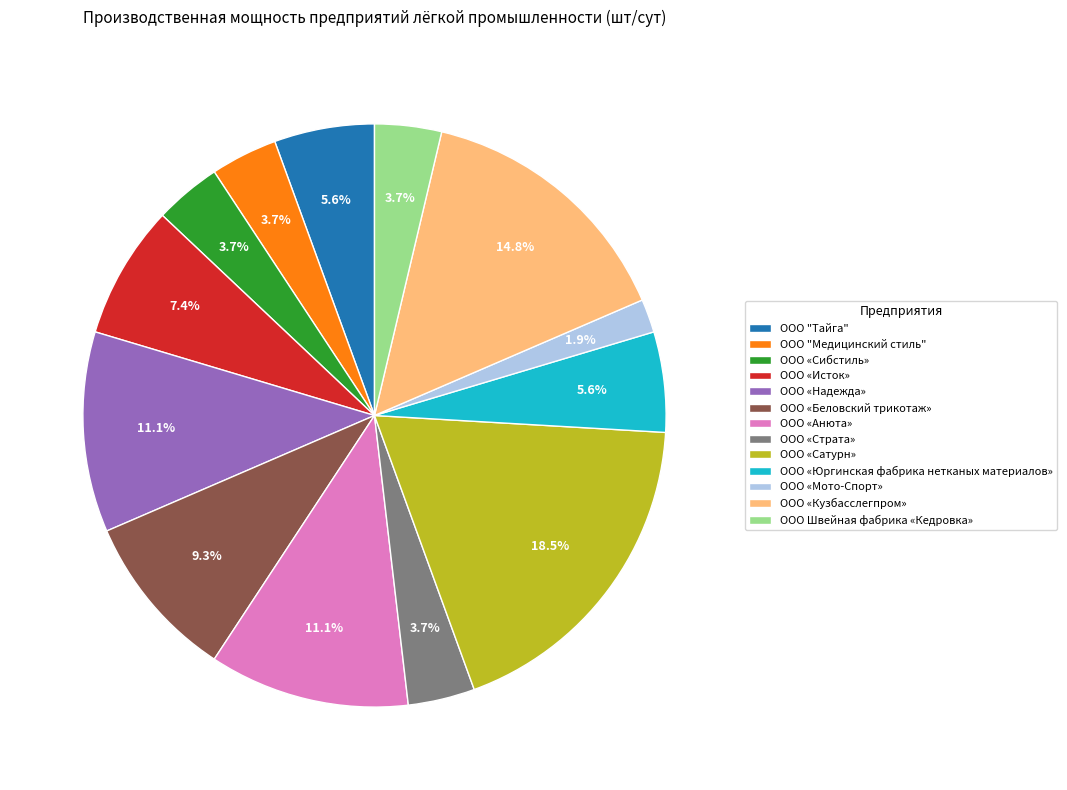

Approximately how many times larger is the value at ООО «Юргинская фабрика нетканых материалов» compared to ООО «Страта»?

1.5